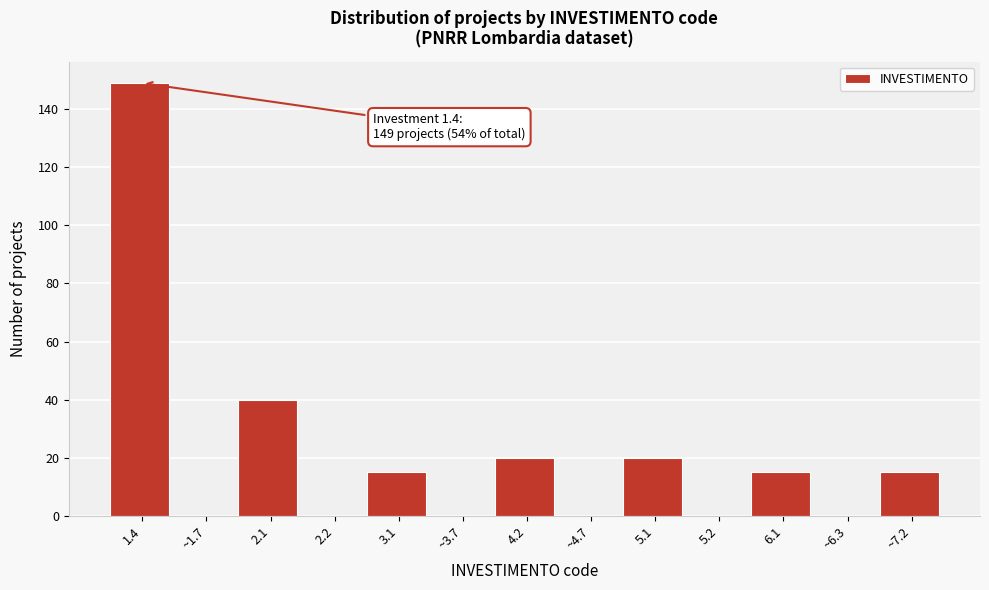

Reading right to left, transcribe all the data shown in this chart.

~7.2=15	~6.3=0	6.1=15	5.2=0	5.1=20	~4.7=0	4.2=20	~3.7=0	3.1=15	2.2=0	2.1=40	~1.7=0	1.4=149